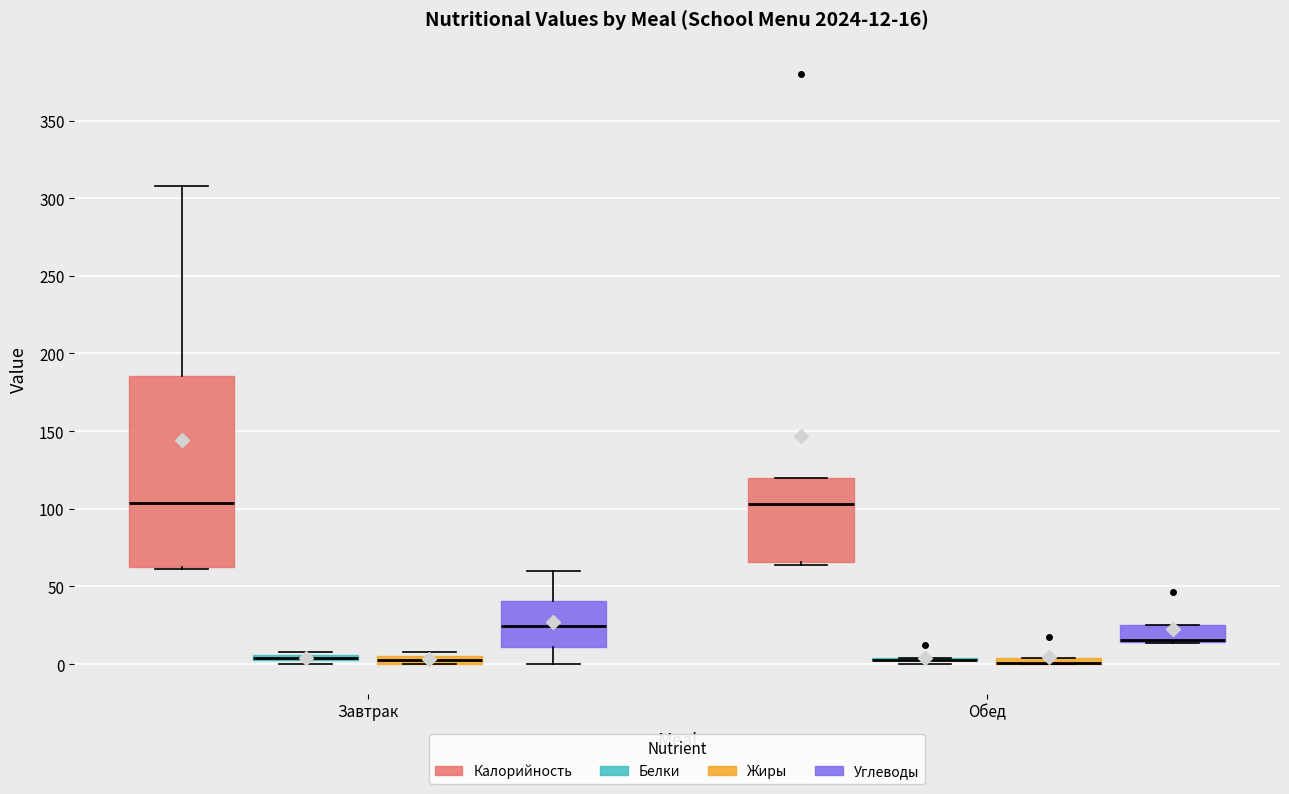

Which box is the tallest, from its lower edge to its upper edge?

Завтрак (Калорийность)